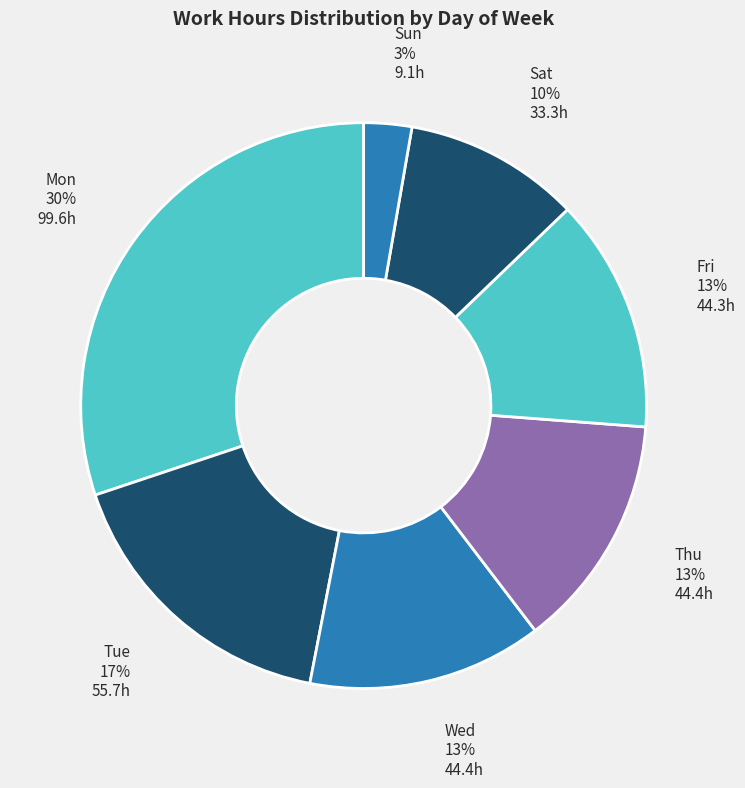

Is there any slice that represents more than half of the pie?

No